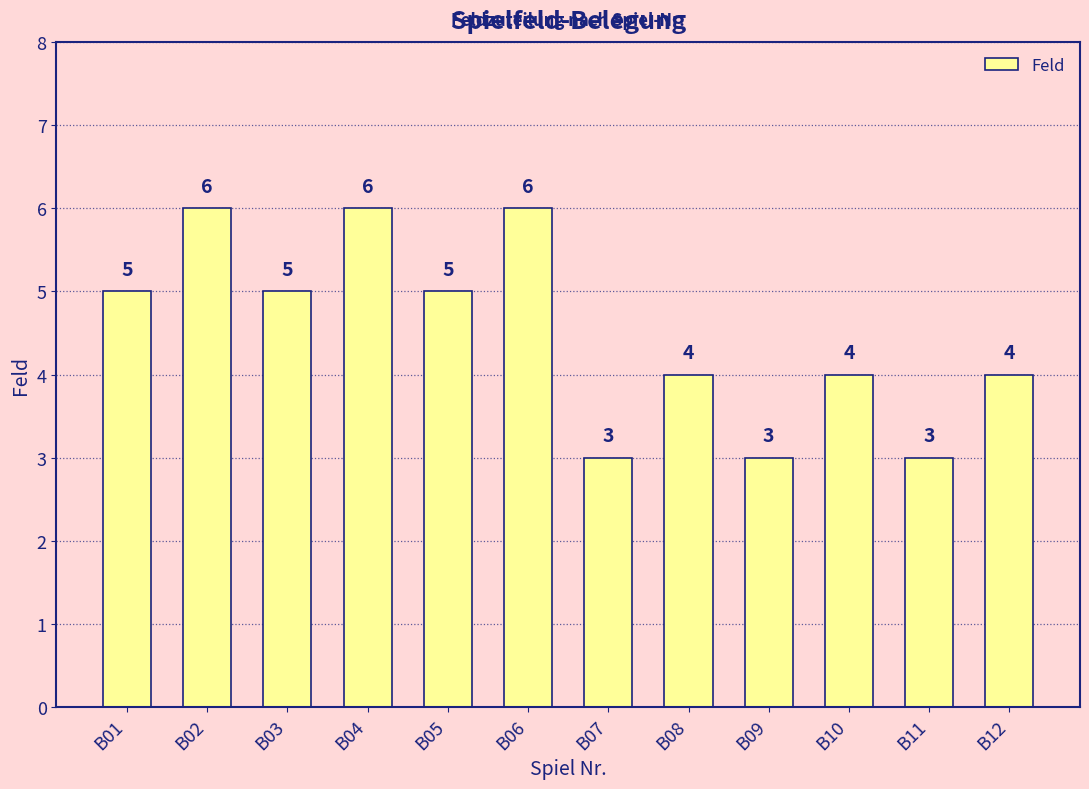

Reading right to left, extract all data points from this chart.

B12=4	B11=3	B10=4	B09=3	B08=4	B07=3	B06=6	B05=5	B04=6	B03=5	B02=6	B01=5